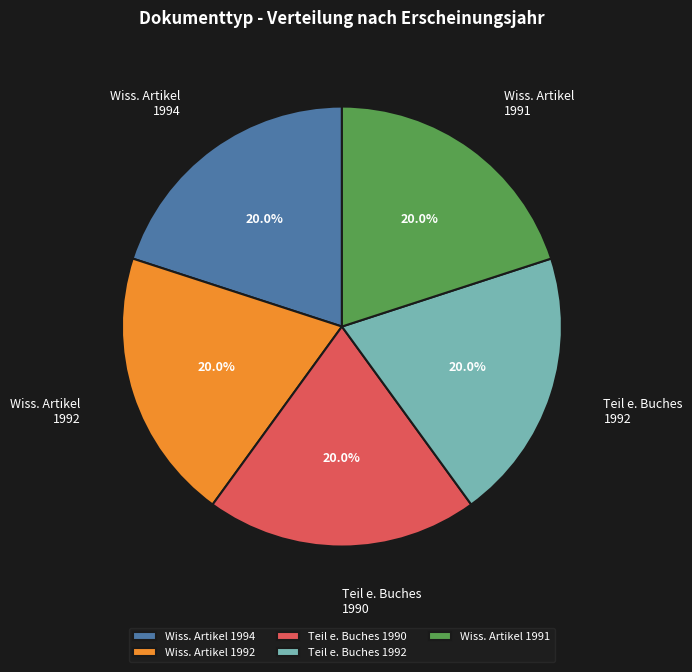

To the nearest percent, what is the average slice percentage?

20%